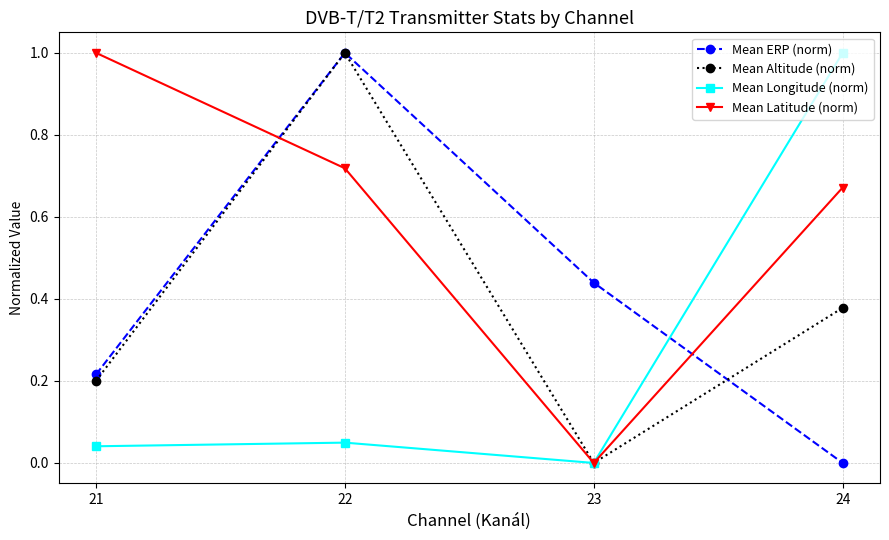

At which category does Mean Longitude (norm) reach its first local valley?

23